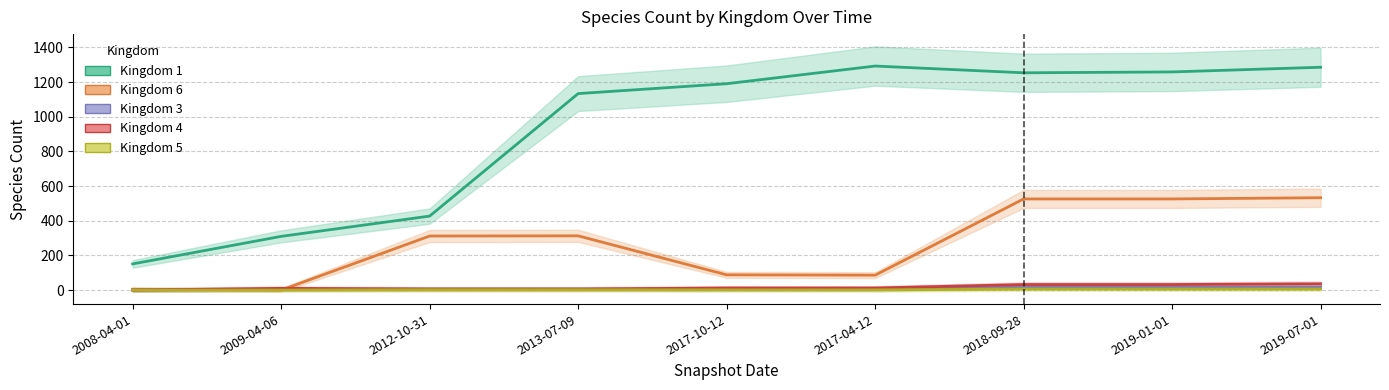

How many lines are shown in the chart?

5